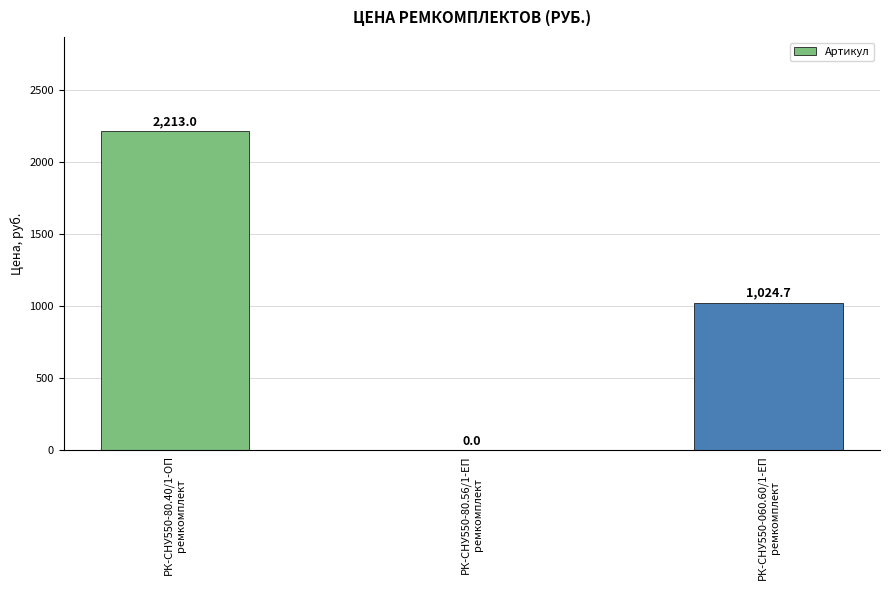

What is the maximum value shown in the chart?

2213.0